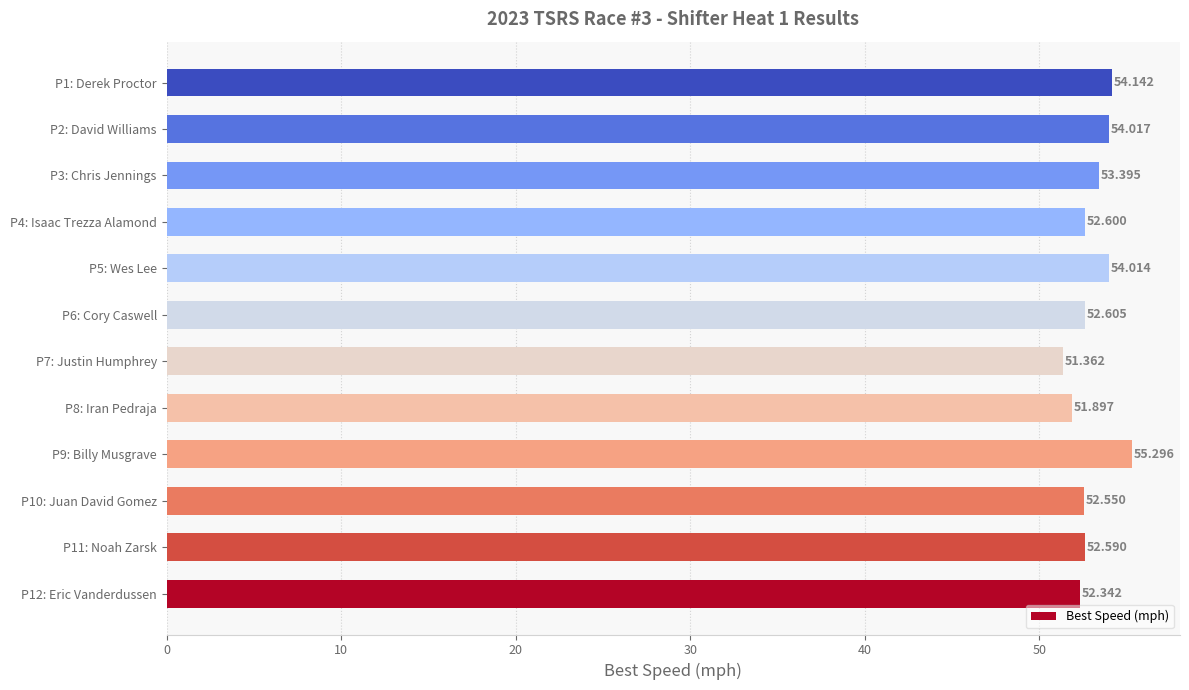

How many values are below 52?

2